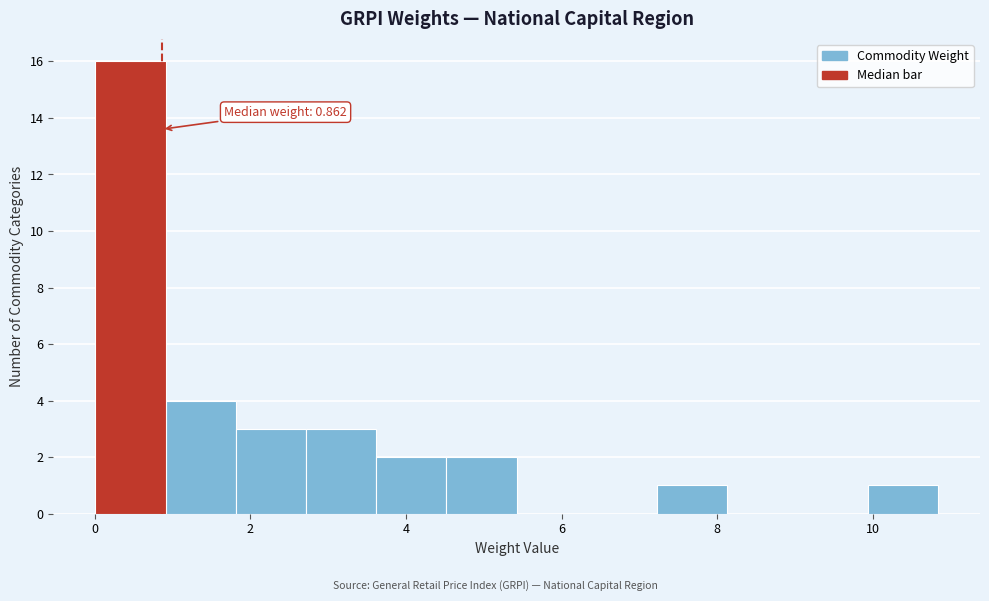

Which range on the x-axis has the tallest bar?

0.0 to 1.0